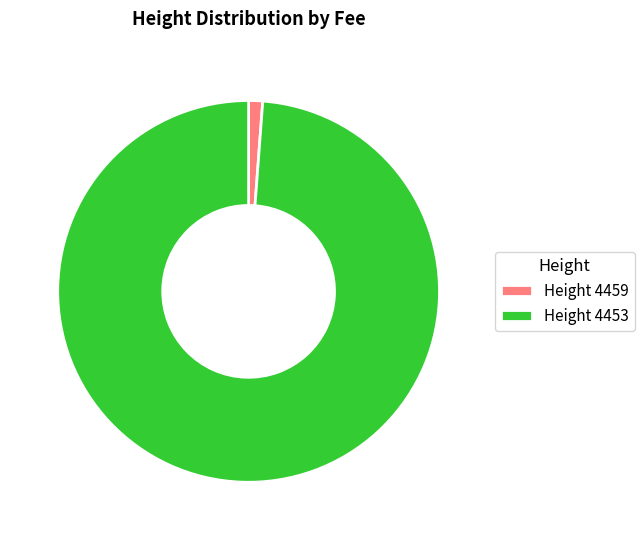

What is the largest slice in the pie chart?

Height 4453